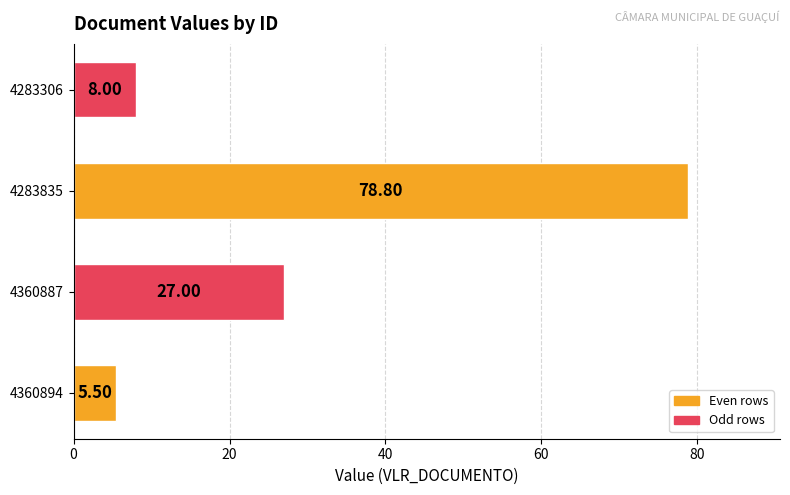

List the labels in order of value, smallest first.

4360894, 4283306, 4360887, 4283835